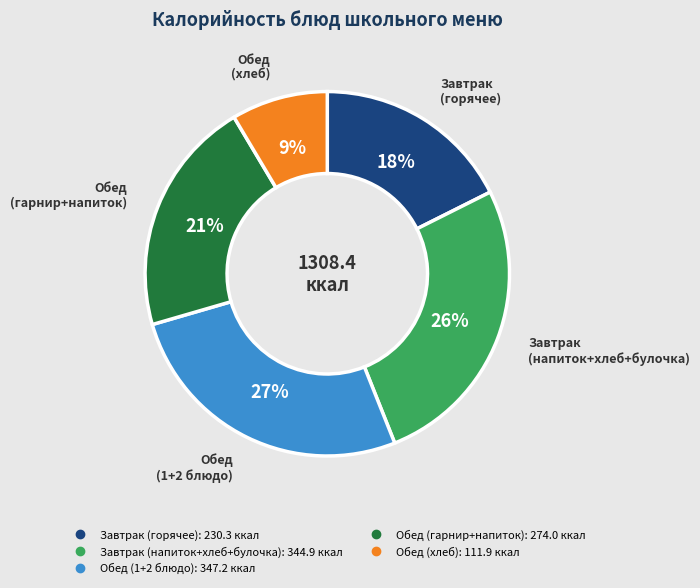

Does any single category account for the majority?

No